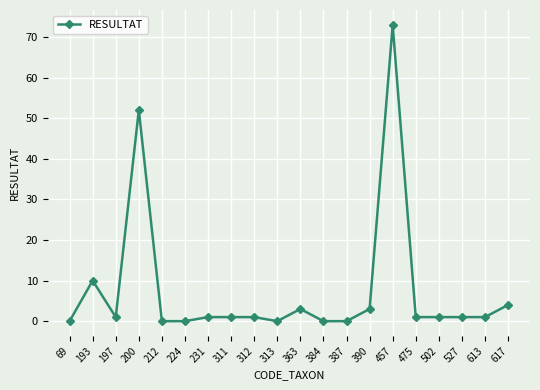

The value at 387 is 35. True or false?

False